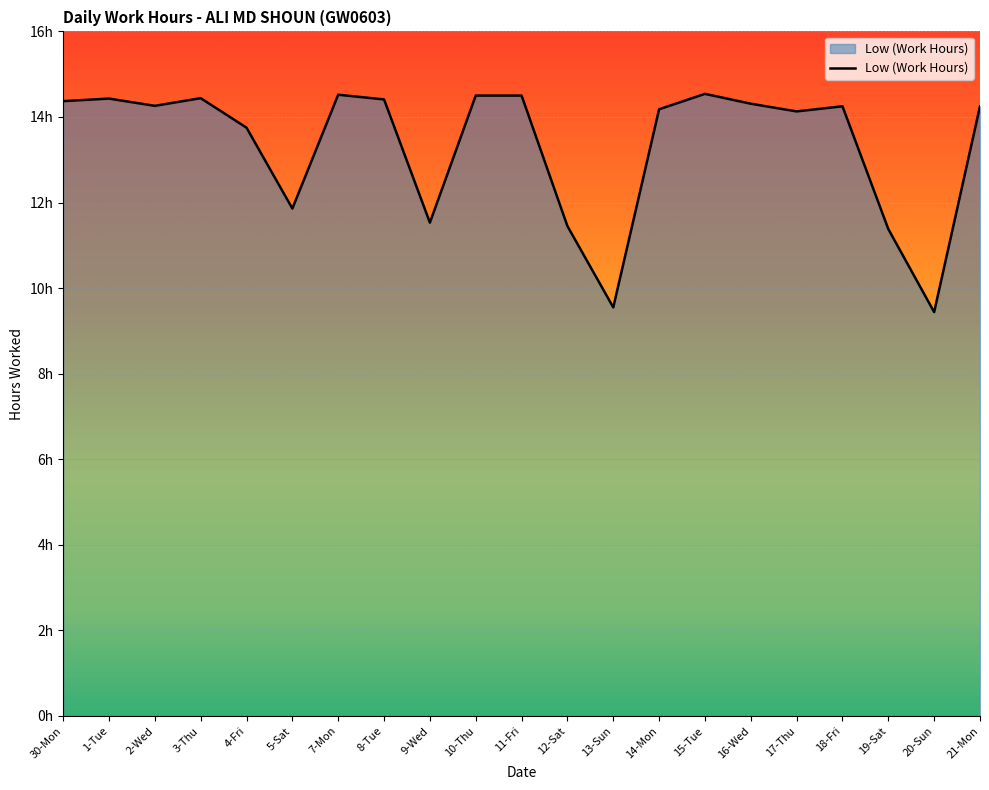

Is this an area chart (filled region under the line)?

Yes